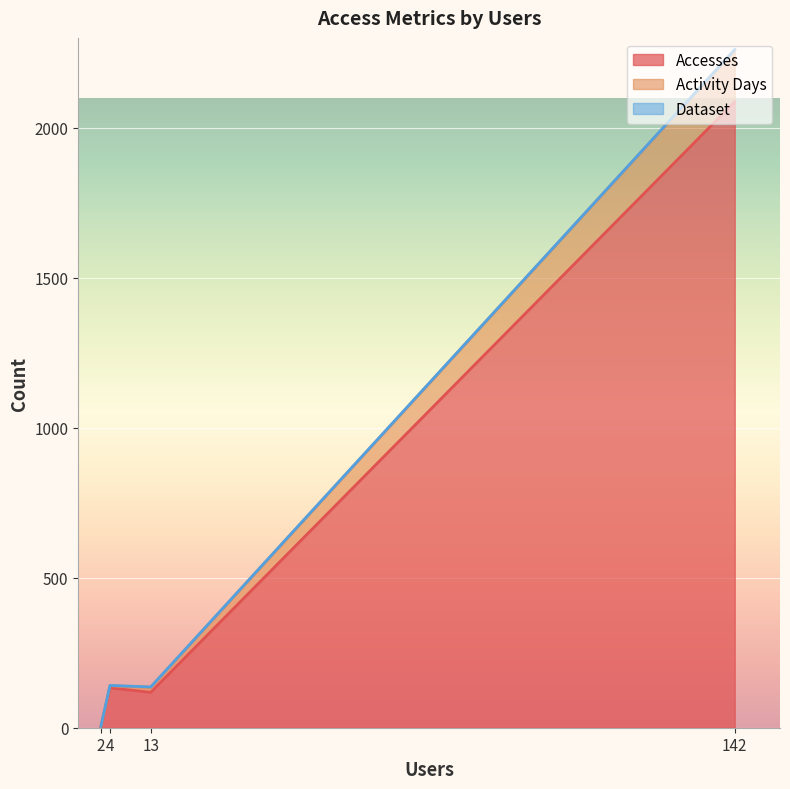

Rank the categories by Activity Days value from lowest to highest.

2, 4, 13, 142